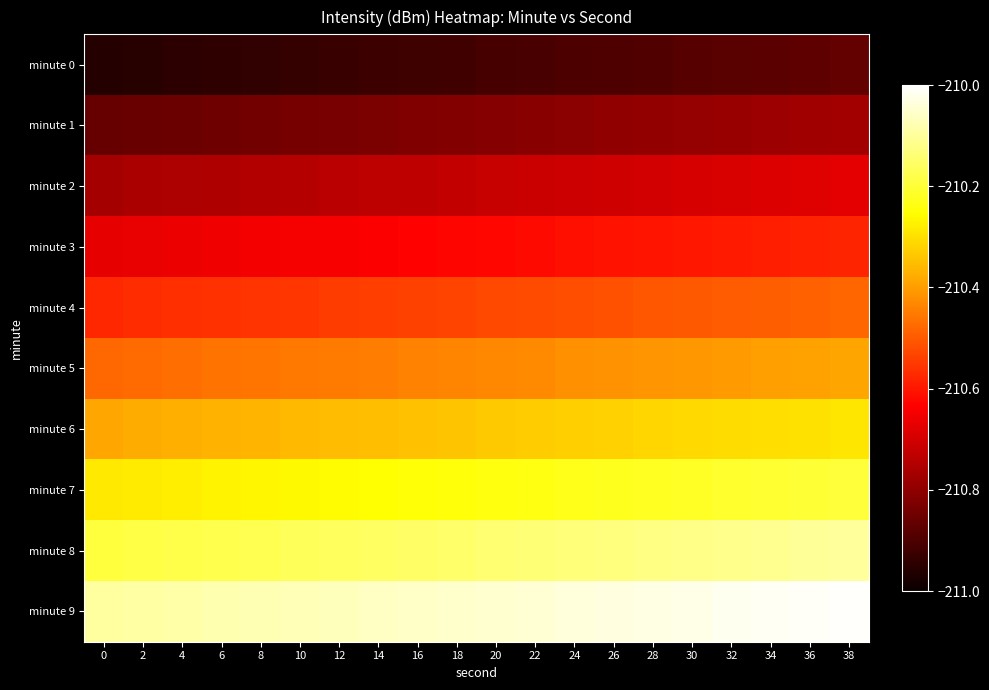

What is the total value across all series at 32?

-2104.5